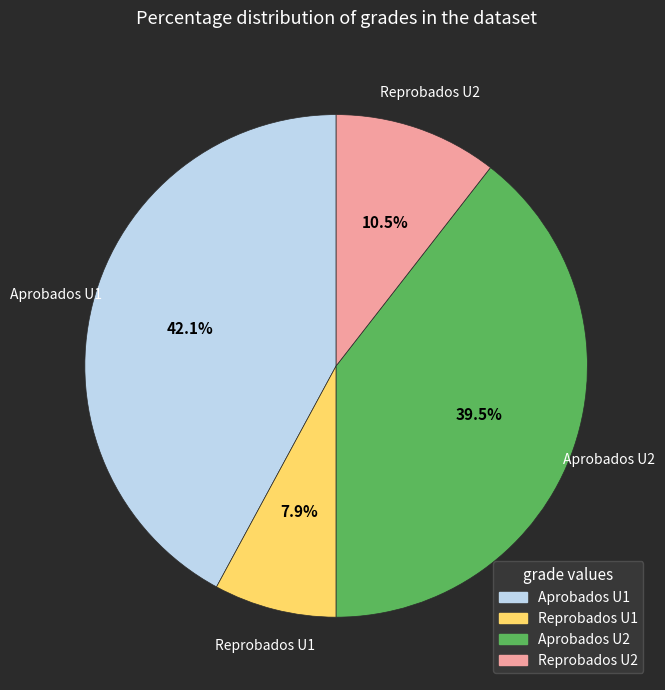

Is there any slice that represents more than half of the pie?

No